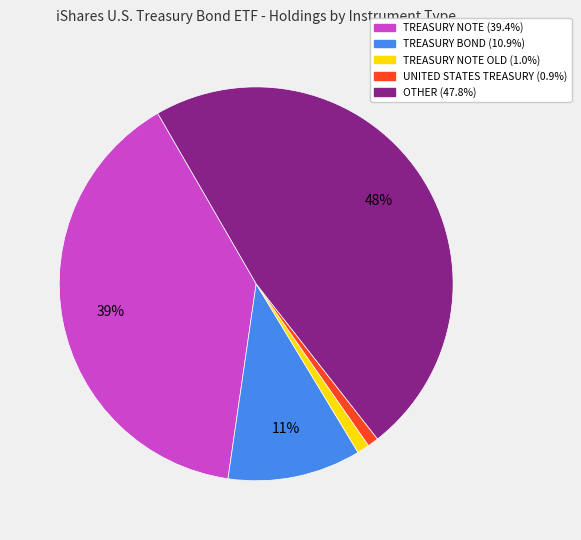

How many segments does this pie chart have?

5